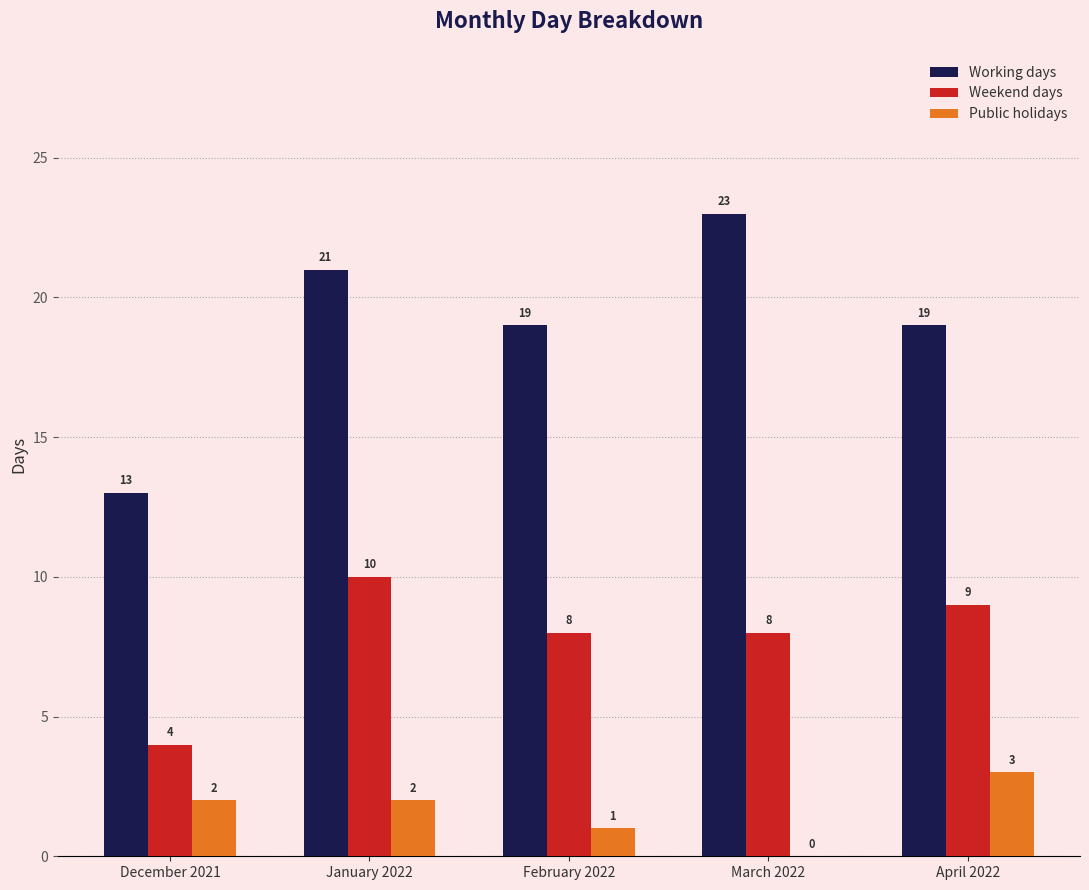

Is it true that Working days equals 21 at January 2022?

True